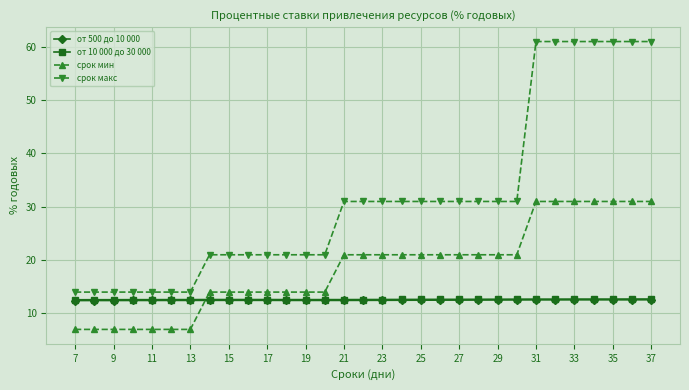

True or false: от 500 до 10 000 and срок макс intersect in this chart.

False